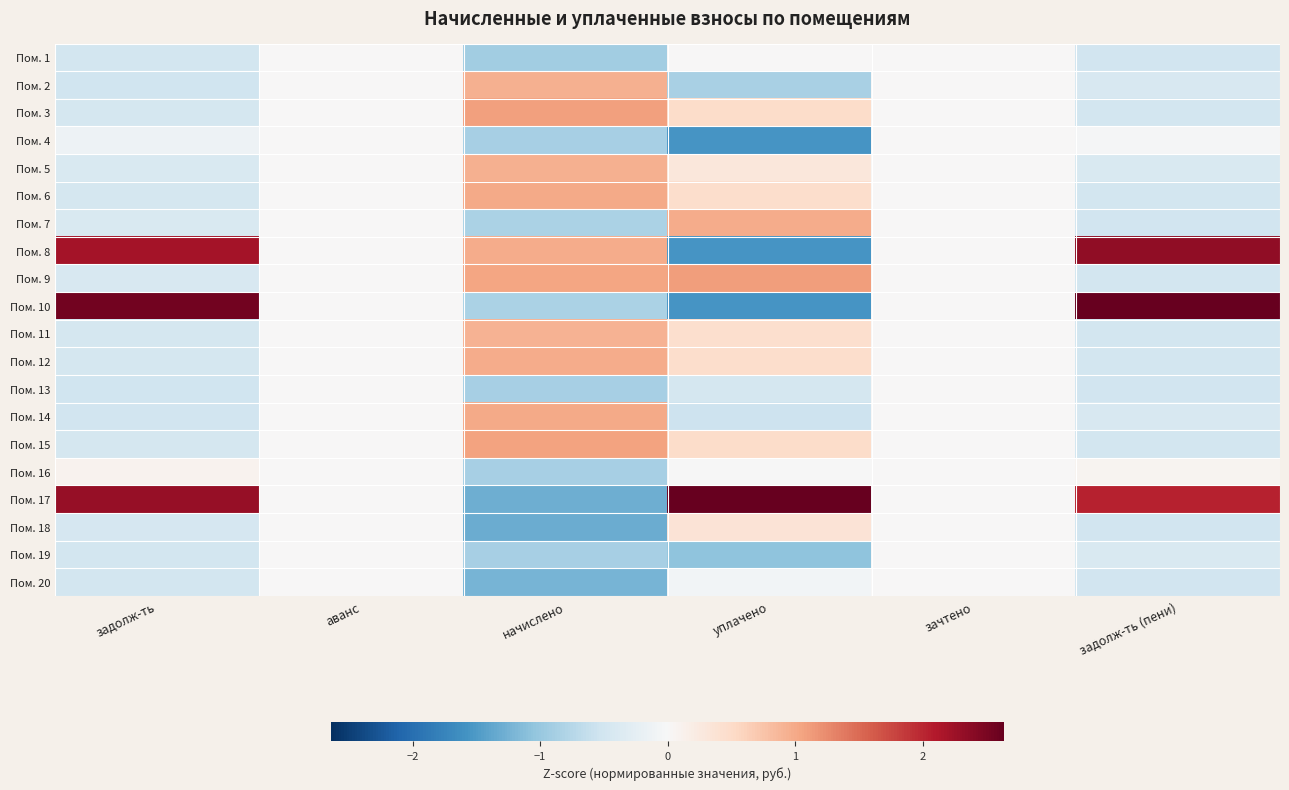

What is the difference between the highest and lowest values at уплачено?

4.2